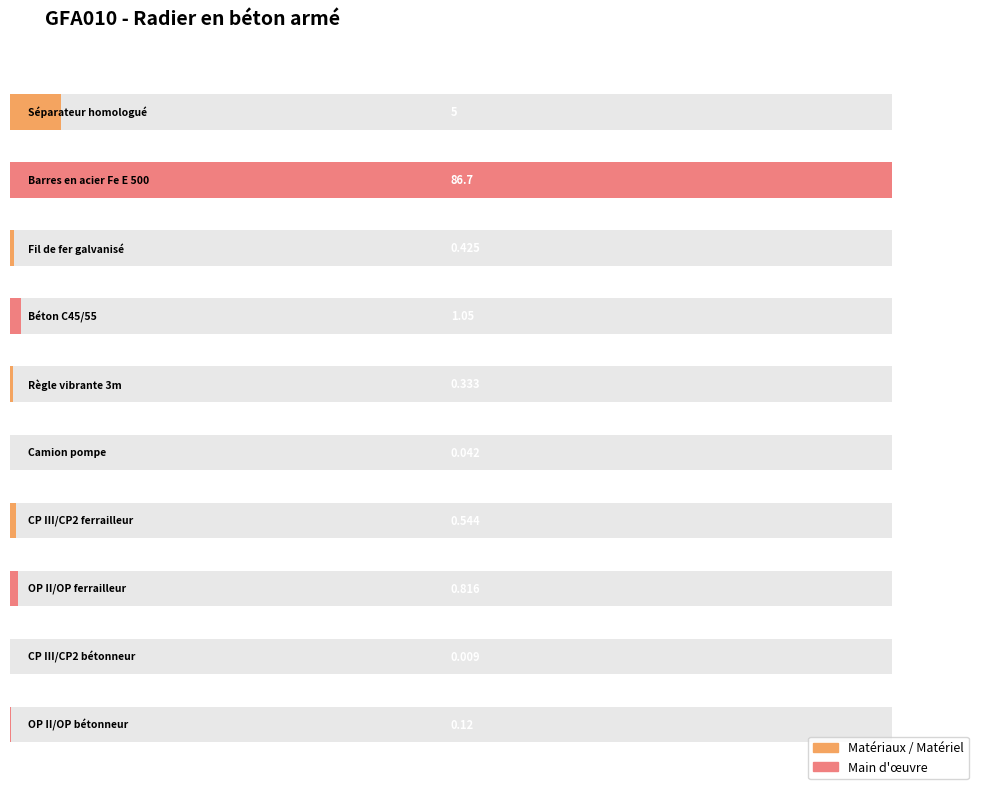

What is the maximum value shown in the chart?

86.7